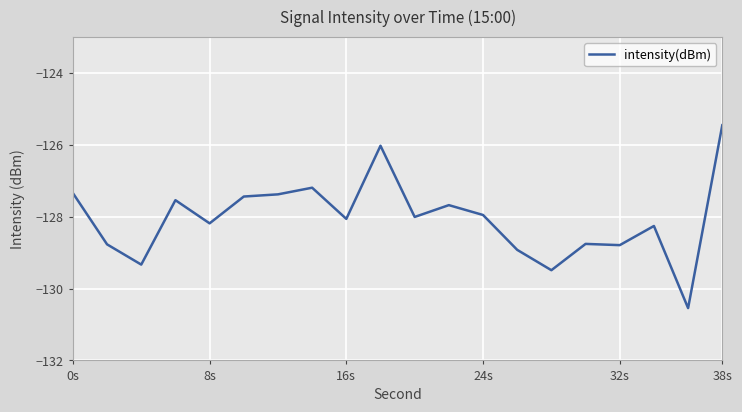

What is the greatest value displayed?

-125.5